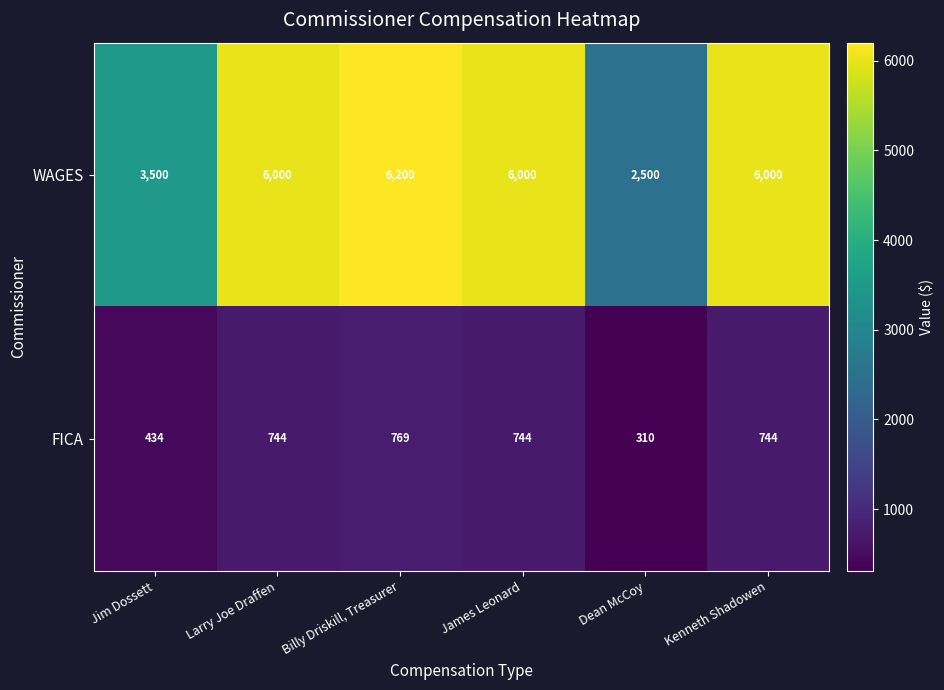

How many data points in WAGES are less than 6000?

2